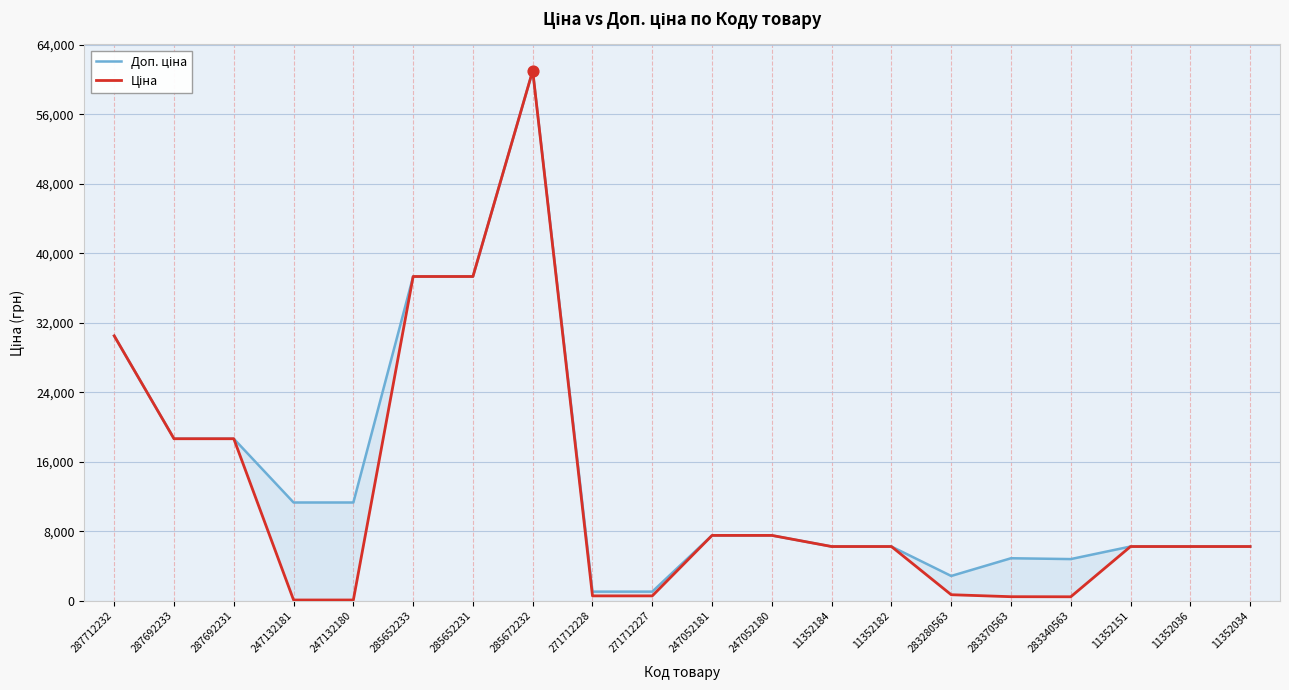

Which series has the largest total across all categories?

Доп. ціна